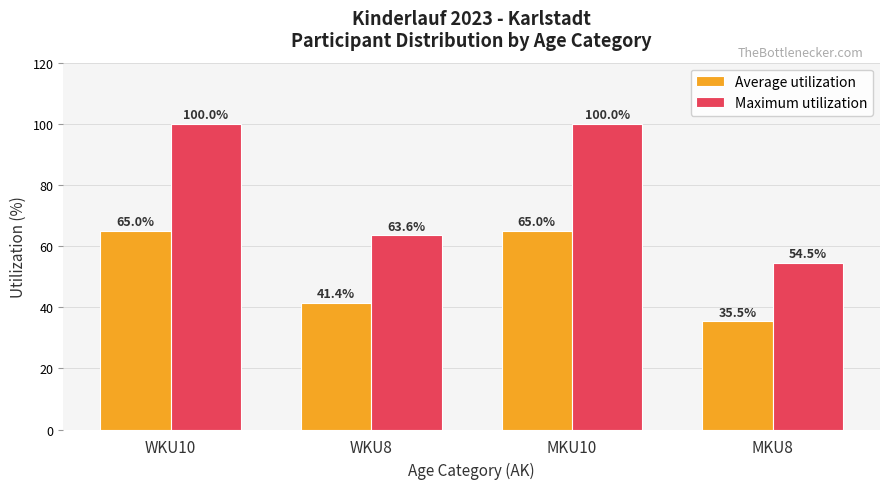

The value of Average utilization at WKU8 is 41.4. True or false?

True